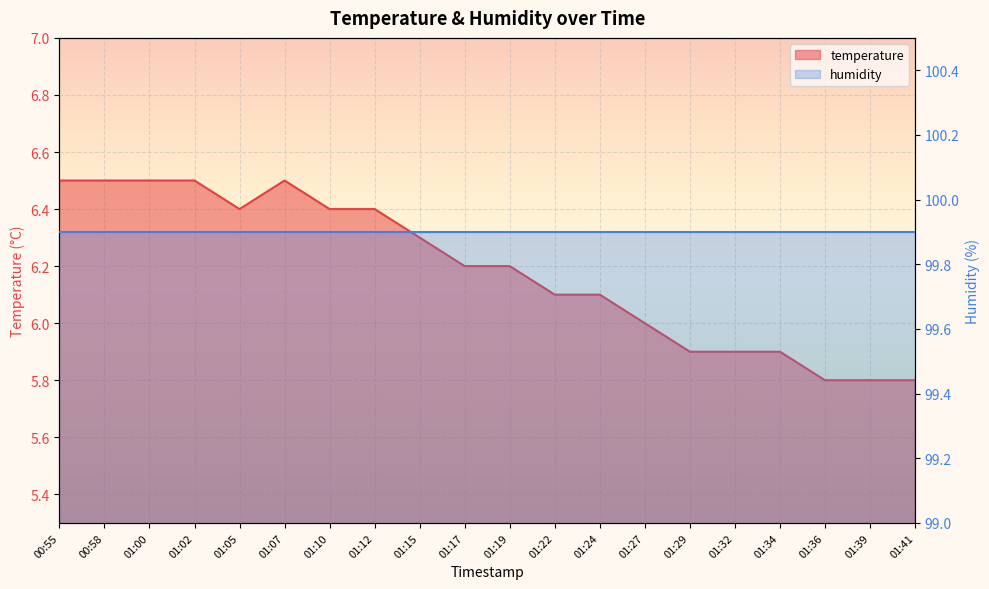

At which label is the value closest to 6?

01:27